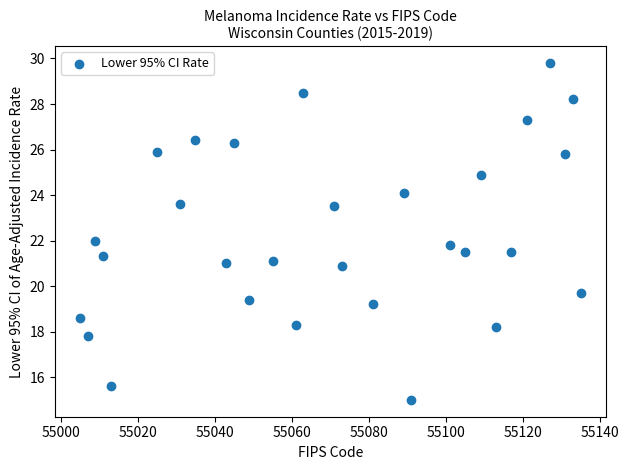

What is the range of Y values (max minus min)?

14.8